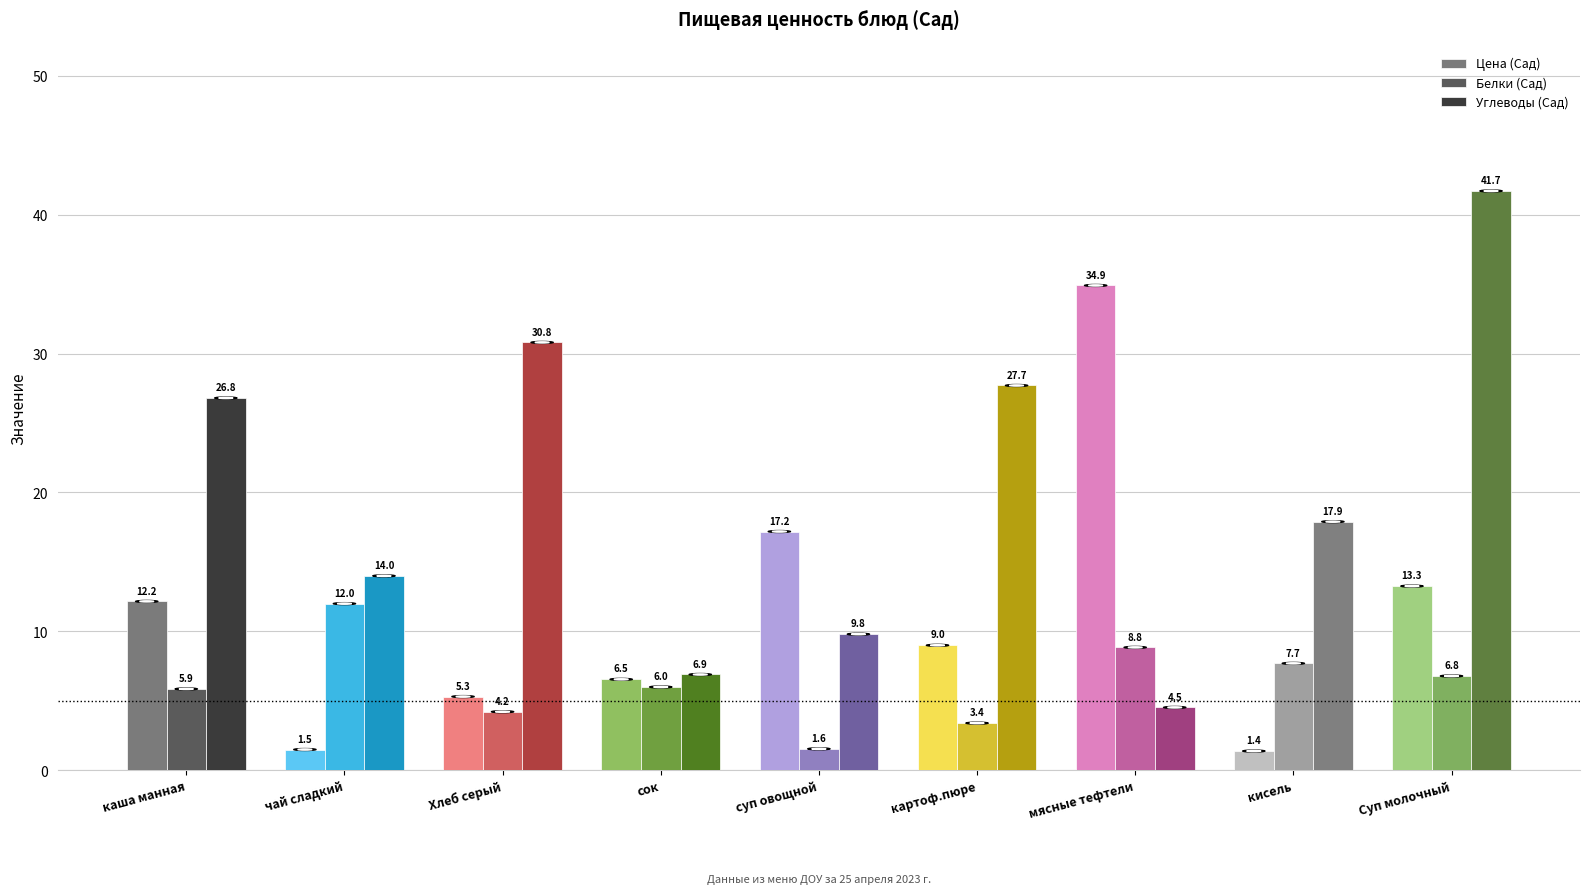

What is the value of the Цена (Сад) bar at the 2nd from the left?

1.5